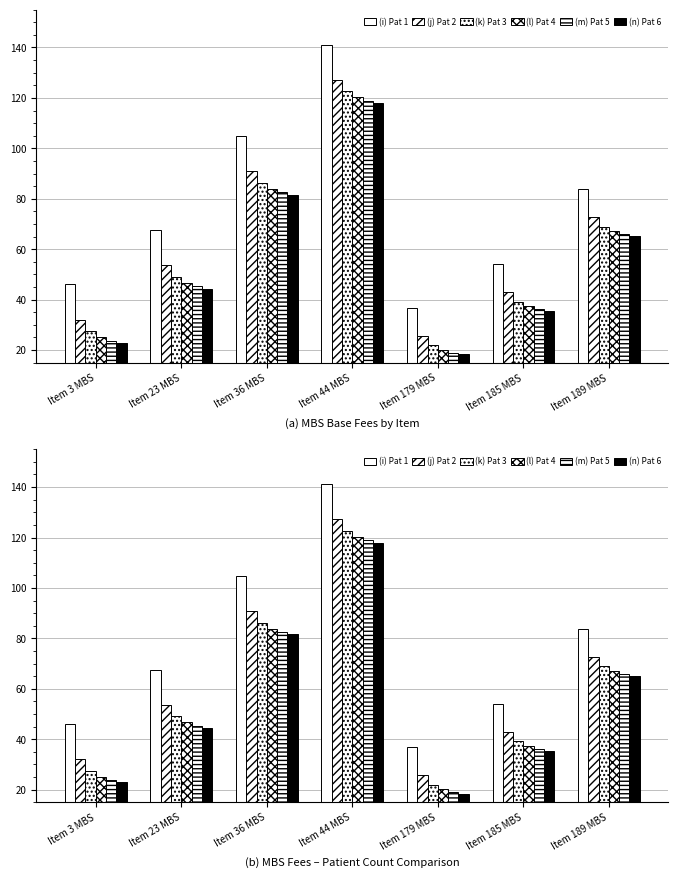

What is the difference between the maximum and minimum values in the Pat 1 series?

104.3